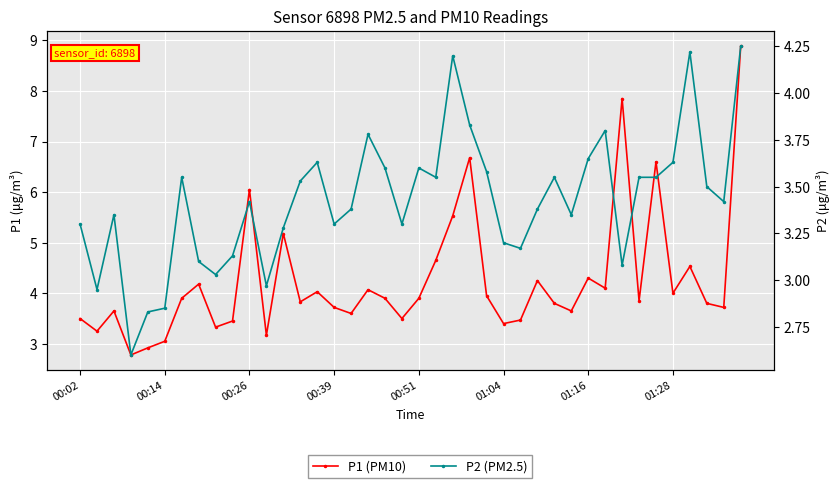

Read the P1 (PM10) value at 27.

4.2